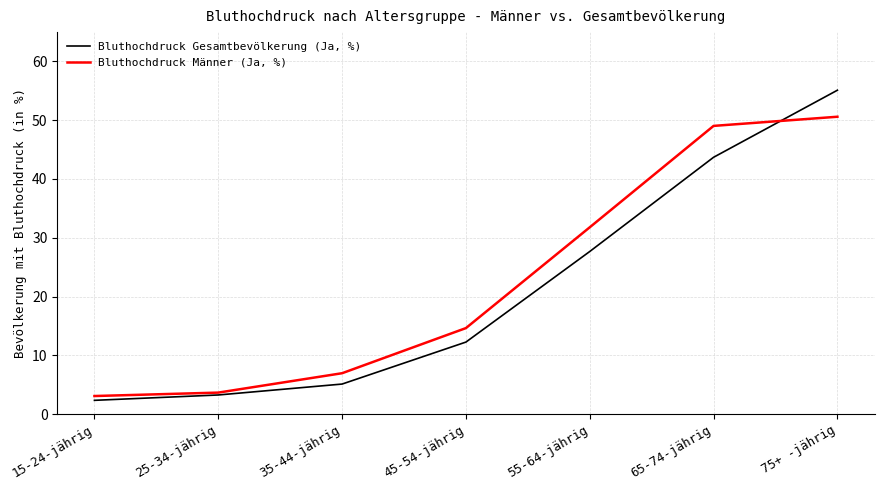

Read the Bluthochdruck Männer (Ja, %) value at 65-74-jährig.

49.0